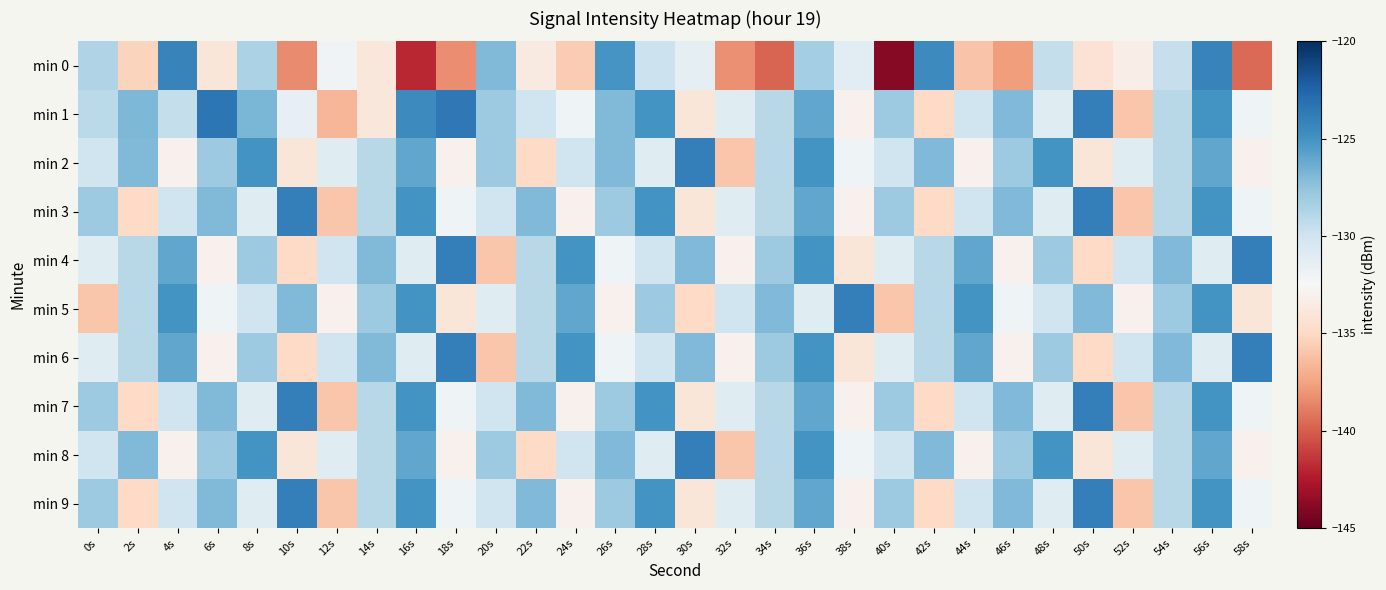

Reading left to right, list all the values displayed in this chart.

min 0: 0s=-128.7	2s=-135.3	4s=-124.1	6s=-134.0	8s=-128.6	10s=-138.4	12s=-132.1	14s=-133.9	16s=-141.9	18s=-138.3	20s=-127.0	22s=-133.6	24s=-135.7	26s=-125.1	28s=-129.8	30s=-131.2	32s=-138.2	34s=-139.8	36s=-128.3	38s=-131.1	40s=-143.9	42s=-124.6	44s=-136.1	46s=-137.7	48s=-129.5	50s=-134.3	52s=-133.3	54s=-129.7	56s=-124.2	58s=-139.5
min 1: 0s=-129.1	2s=-126.9	4s=-129.5	6s=-123.5	8s=-126.8	10s=-131.5	12s=-136.7	14s=-133.9	16s=-124.5	18s=-123.5	20s=-128.0	22s=-130.0	24s=-132.0	26s=-127.0	28s=-125.0	30s=-134.0	32s=-131.0	34s=-129.0	36s=-126.0	38s=-133.0	40s=-128.0	42s=-135.0	44s=-130.0	46s=-127.0	48s=-131.0	50s=-124.0	52s=-136.0	54s=-129.0	56s=-125.0	58s=-132.0
min 2: 0s=-130.0	2s=-127.0	4s=-133.0	6s=-128.0	8s=-125.0	10s=-134.0	12s=-131.0	14s=-129.0	16s=-126.0	18s=-133.0	20s=-128.0	22s=-135.0	24s=-130.0	26s=-127.0	28s=-131.0	30s=-124.0	32s=-136.0	34s=-129.0	36s=-125.0	38s=-132.0	40s=-130.0	42s=-127.0	44s=-133.0	46s=-128.0	48s=-125.0	50s=-134.0	52s=-131.0	54s=-129.0	56s=-126.0	58s=-133.0
min 3: 0s=-128.0	2s=-135.0	4s=-130.0	6s=-127.0	8s=-131.0	10s=-124.0	12s=-136.0	14s=-129.0	16s=-125.0	18s=-132.0	20s=-130.0	22s=-127.0	24s=-133.0	26s=-128.0	28s=-125.0	30s=-134.0	32s=-131.0	34s=-129.0	36s=-126.0	38s=-133.0	40s=-128.0	42s=-135.0	44s=-130.0	46s=-127.0	48s=-131.0	50s=-124.0	52s=-136.0	54s=-129.0	56s=-125.0	58s=-132.0
min 4: 0s=-131.0	2s=-129.0	4s=-126.0	6s=-133.0	8s=-128.0	10s=-135.0	12s=-130.0	14s=-127.0	16s=-131.0	18s=-124.0	20s=-136.0	22s=-129.0	24s=-125.0	26s=-132.0	28s=-130.0	30s=-127.0	32s=-133.0	34s=-128.0	36s=-125.0	38s=-134.0	40s=-131.0	42s=-129.0	44s=-126.0	46s=-133.0	48s=-128.0	50s=-135.0	52s=-130.0	54s=-127.0	56s=-131.0	58s=-124.0
min 5: 0s=-136.0	2s=-129.0	4s=-125.0	6s=-132.0	8s=-130.0	10s=-127.0	12s=-133.0	14s=-128.0	16s=-125.0	18s=-134.0	20s=-131.0	22s=-129.0	24s=-126.0	26s=-133.0	28s=-128.0	30s=-135.0	32s=-130.0	34s=-127.0	36s=-131.0	38s=-124.0	40s=-136.0	42s=-129.0	44s=-125.0	46s=-132.0	48s=-130.0	50s=-127.0	52s=-133.0	54s=-128.0	56s=-125.0	58s=-134.0
min 6: 0s=-131.0	2s=-129.0	4s=-126.0	6s=-133.0	8s=-128.0	10s=-135.0	12s=-130.0	14s=-127.0	16s=-131.0	18s=-124.0	20s=-136.0	22s=-129.0	24s=-125.0	26s=-132.0	28s=-130.0	30s=-127.0	32s=-133.0	34s=-128.0	36s=-125.0	38s=-134.0	40s=-131.0	42s=-129.0	44s=-126.0	46s=-133.0	48s=-128.0	50s=-135.0	52s=-130.0	54s=-127.0	56s=-131.0	58s=-124.0
min 7: 0s=-128.0	2s=-135.0	4s=-130.0	6s=-127.0	8s=-131.0	10s=-124.0	12s=-136.0	14s=-129.0	16s=-125.0	18s=-132.0	20s=-130.0	22s=-127.0	24s=-133.0	26s=-128.0	28s=-125.0	30s=-134.0	32s=-131.0	34s=-129.0	36s=-126.0	38s=-133.0	40s=-128.0	42s=-135.0	44s=-130.0	46s=-127.0	48s=-131.0	50s=-124.0	52s=-136.0	54s=-129.0	56s=-125.0	58s=-132.0
min 8: 0s=-130.0	2s=-127.0	4s=-133.0	6s=-128.0	8s=-125.0	10s=-134.0	12s=-131.0	14s=-129.0	16s=-126.0	18s=-133.0	20s=-128.0	22s=-135.0	24s=-130.0	26s=-127.0	28s=-131.0	30s=-124.0	32s=-136.0	34s=-129.0	36s=-125.0	38s=-132.0	40s=-130.0	42s=-127.0	44s=-133.0	46s=-128.0	48s=-125.0	50s=-134.0	52s=-131.0	54s=-129.0	56s=-126.0	58s=-133.0
min 9: 0s=-128.0	2s=-135.0	4s=-130.0	6s=-127.0	8s=-131.0	10s=-124.0	12s=-136.0	14s=-129.0	16s=-125.0	18s=-132.0	20s=-130.0	22s=-127.0	24s=-133.0	26s=-128.0	28s=-125.0	30s=-134.0	32s=-131.0	34s=-129.0	36s=-126.0	38s=-133.0	40s=-128.0	42s=-135.0	44s=-130.0	46s=-127.0	48s=-131.0	50s=-124.0	52s=-136.0	54s=-129.0	56s=-125.0	58s=-132.0